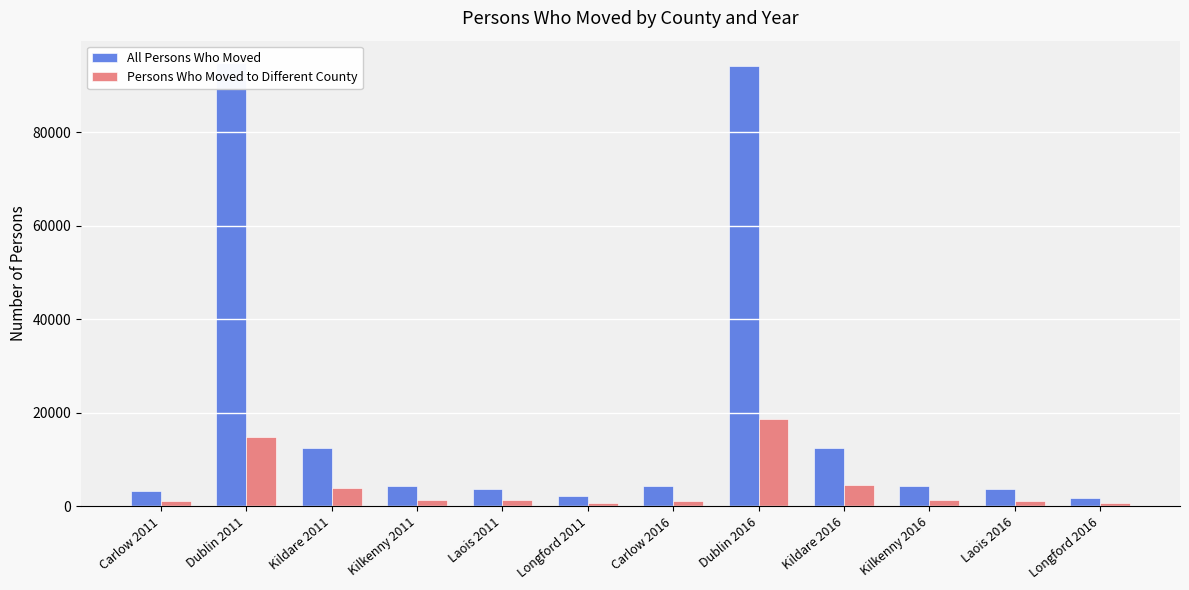

What is the highest value of the Persons Who Moved to Different County series?

18716